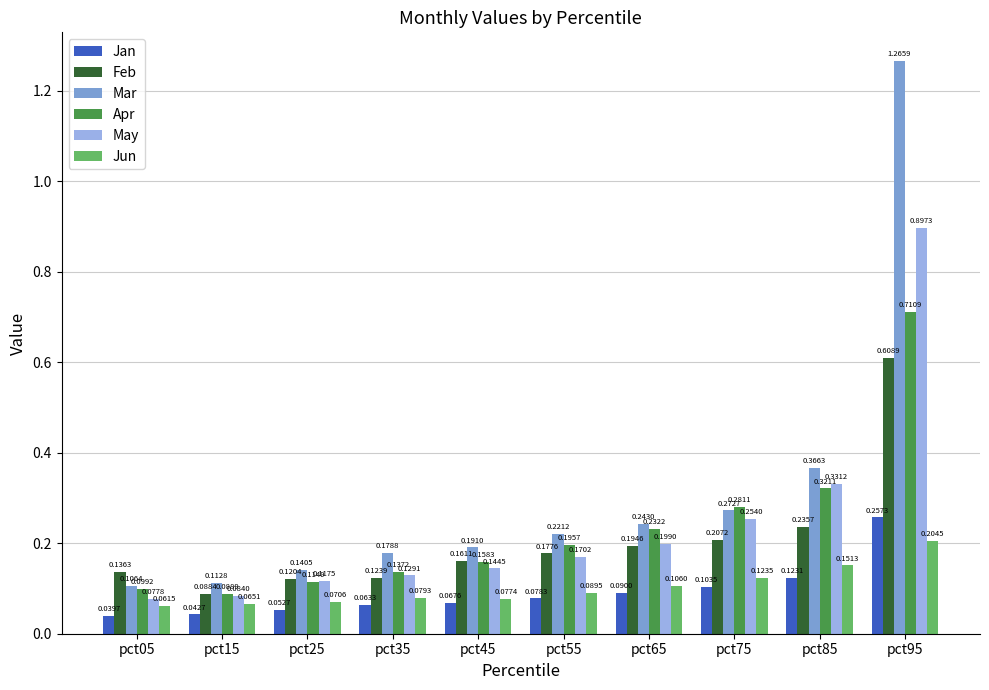

What is the difference between the maximum and second lowest values in the May series?

0.8